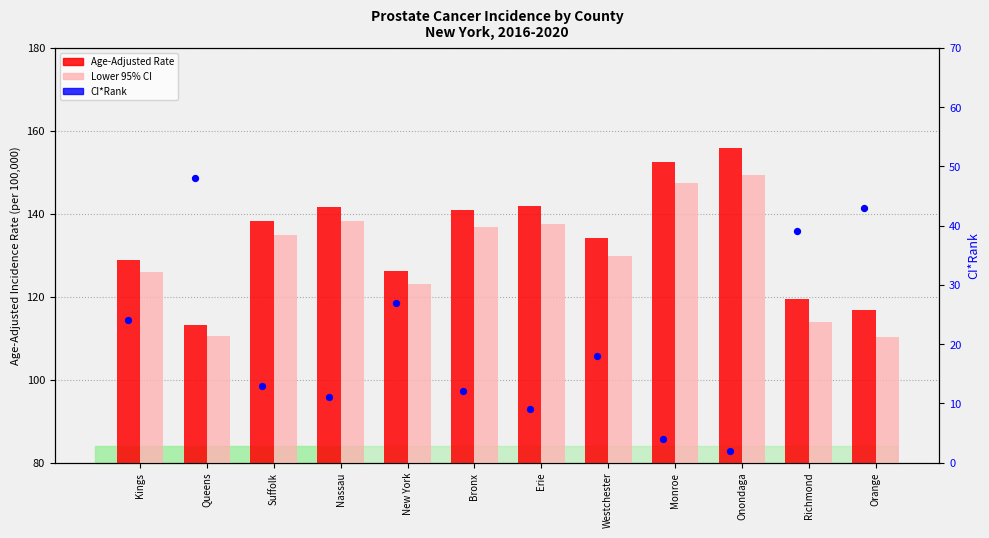

Which series reaches the minimum Y coordinate?

CI*Rank